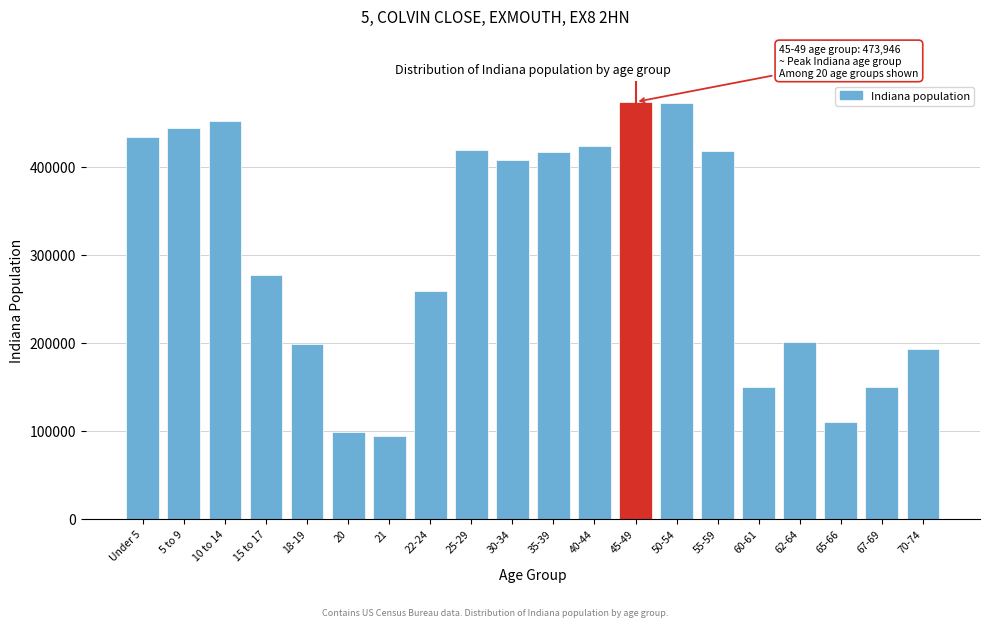

What is the smallest value displayed?

94313